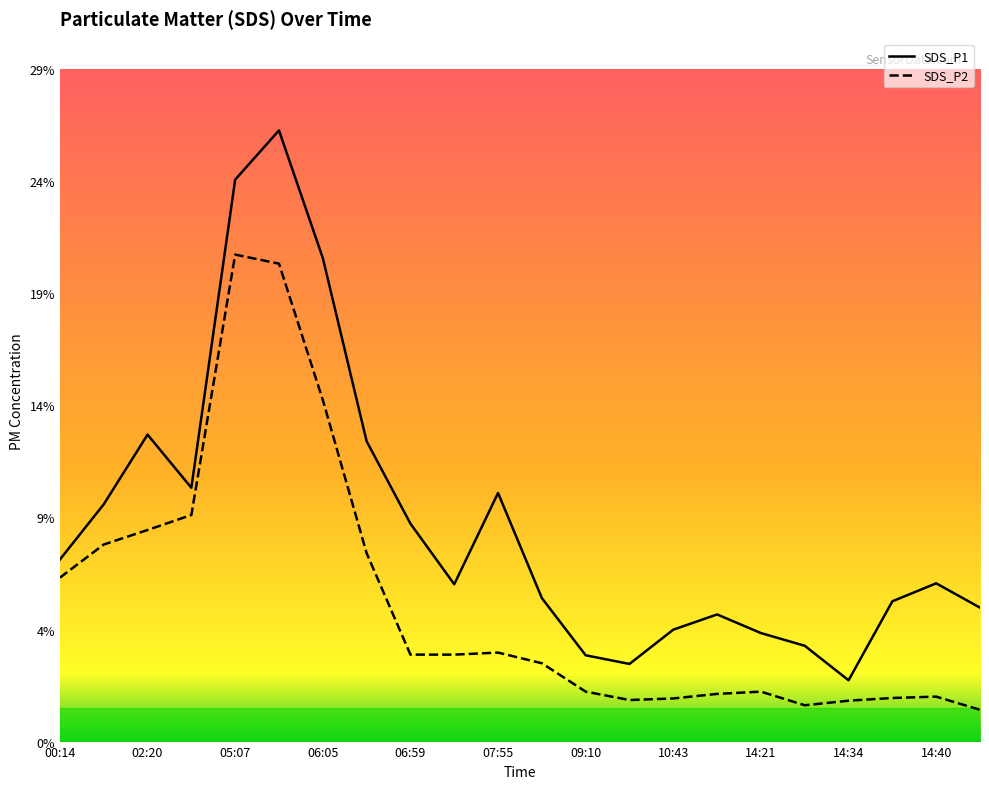

Which series has the widest spread of values?

SDS_P1